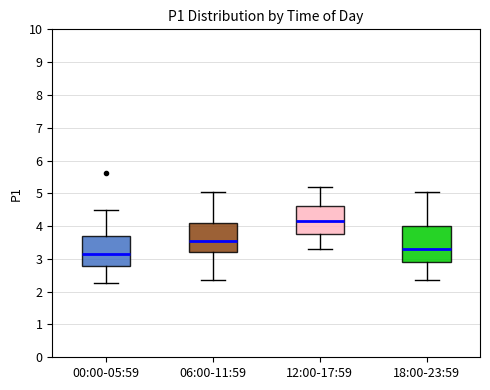

Reading left to right, transcribe this box plot: for each box, give where its median line is, the range the box spans, and where its two whiskers end, as read against the y-axis. The values are not printed on the chart, so give them approximately, as read against the axis.

00:00-05:59: median 3.2, box 2.8 to 3.7, whiskers 2.3 to 4.5
06:00-11:59: median 3.6, box 3.2 to 4.1, whiskers 2.4 to 5.1
12:00-17:59: median 4.2, box 3.8 to 4.6, whiskers 3.3 to 5.2
18:00-23:59: median 3.3, box 2.9 to 4.0, whiskers 2.4 to 5.1